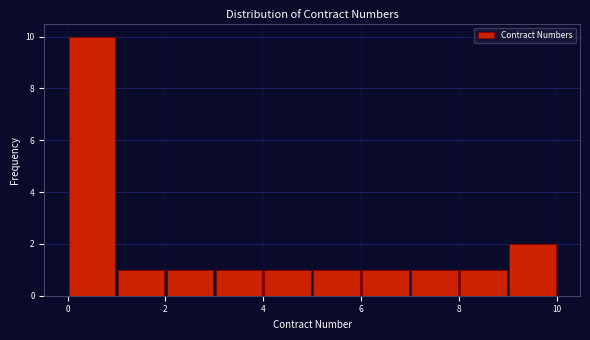

Reading left to right, list every bar in this chart as the range it spans on the x-axis followed by its height. The values are not printed on the chart, so give them approximately, as read against the axis.

0 to 1: 10
1 to 2: 1
2 to 3: 1
3 to 4: 1
4 to 5: 1
5 to 6: 1
6 to 7: 1
7 to 8: 1
8 to 9: 1
9 to 10: 2